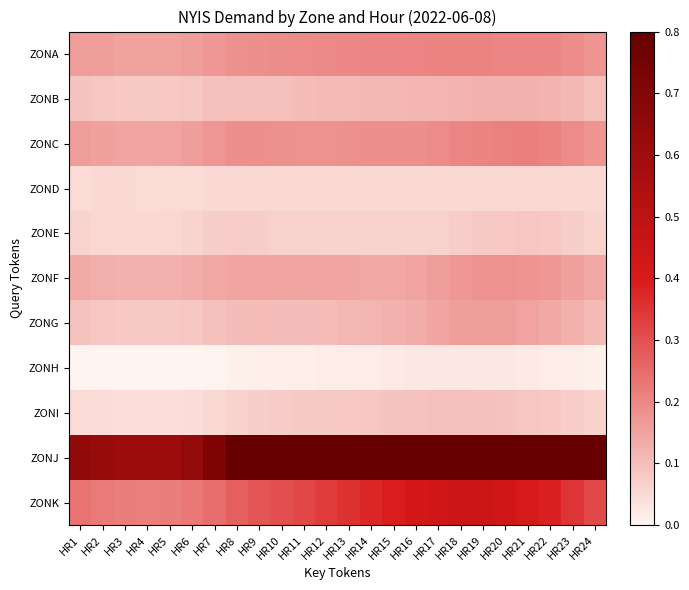

At HR22, list the series in order from smallest to largest.

ZONH, ZOND, ZONE, ZONI, ZONB, ZONG, ZONF, ZONA, ZONC, ZONK, ZONJ